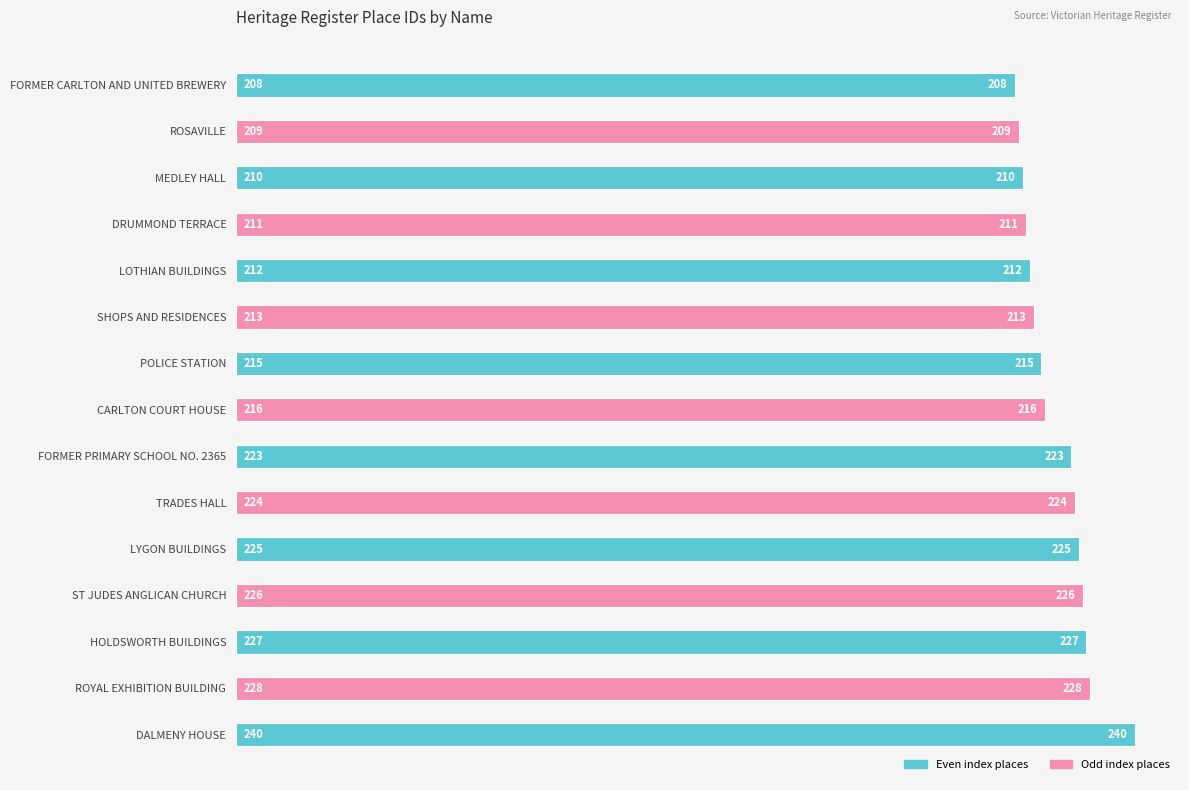

Does the chart contain stacked bars?

No